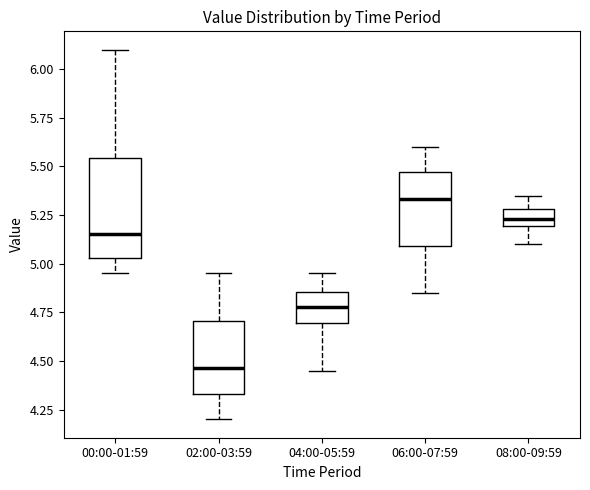

Reading left to right, read every box against the y-axis: the position of its median line, the range the box covers, and the ends of its whiskers. The values are not printed on the chart, so give them approximately, as read against the axis.

00:00-01:59: median 5.15, box 5.05 to 5.55, whiskers 4.95 to 6.10
02:00-03:59: median 4.45, box 4.35 to 4.70, whiskers 4.20 to 4.95
04:00-05:59: median 4.80, box 4.70 to 4.85, whiskers 4.45 to 4.95
06:00-07:59: median 5.35, box 5.10 to 5.45, whiskers 4.85 to 5.60
08:00-09:59: median 5.25, box 5.20 to 5.30, whiskers 5.10 to 5.35